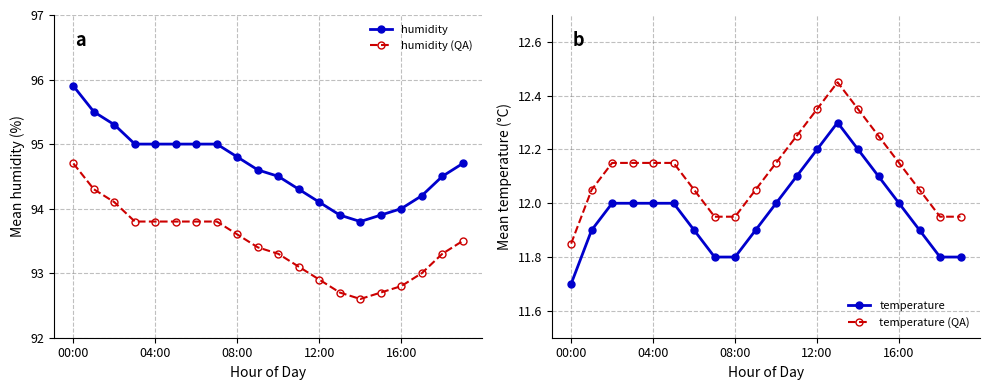

True or false: humidity (QA) has a value of 93.8 at 04:00.

True